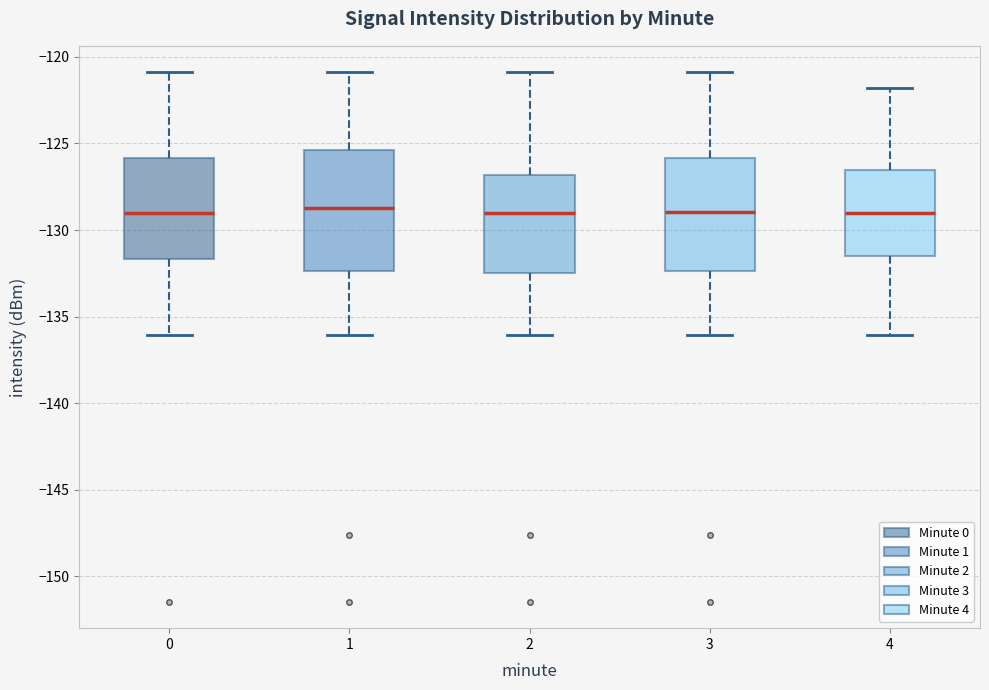

Reading left to right, transcribe this box plot: for each box, give where its median line is, the range the box spans, and where its two whiskers end, as read against the y-axis. The values are not printed on the chart, so give them approximately, as read against the axis.

0: median -129.0, box -131.5 to -126.0, whiskers -136.0 to -121.0
1: median -128.5, box -132.5 to -125.5, whiskers -136.0 to -121.0
2: median -129.0, box -132.5 to -127.0, whiskers -136.0 to -121.0
3: median -129.0, box -132.5 to -126.0, whiskers -136.0 to -121.0
4: median -129.0, box -131.5 to -126.5, whiskers -136.0 to -122.0